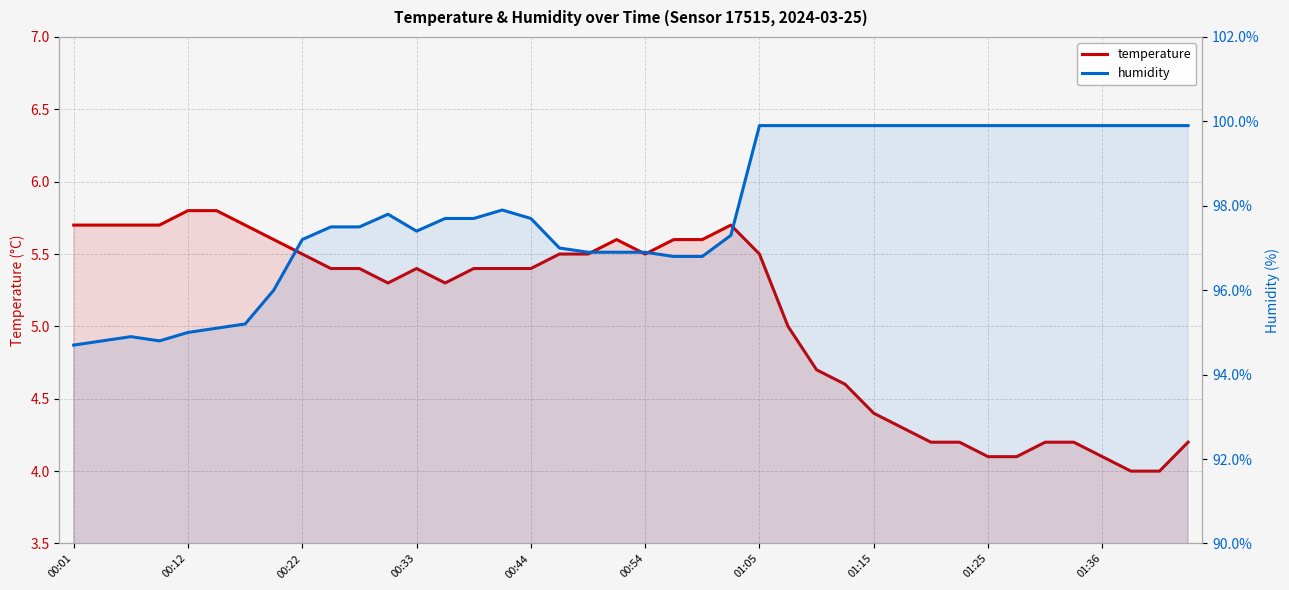

How many lines are shown in the chart?

2